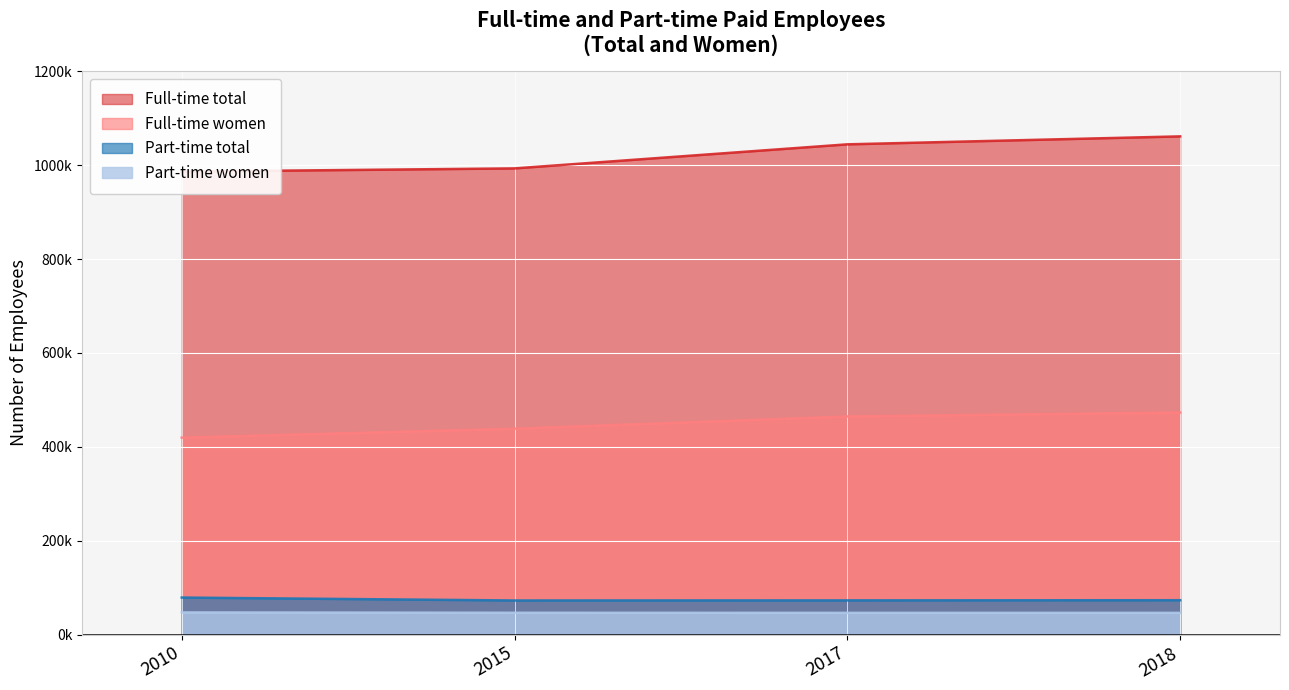

What is the average value of the Part-time women series?

46667